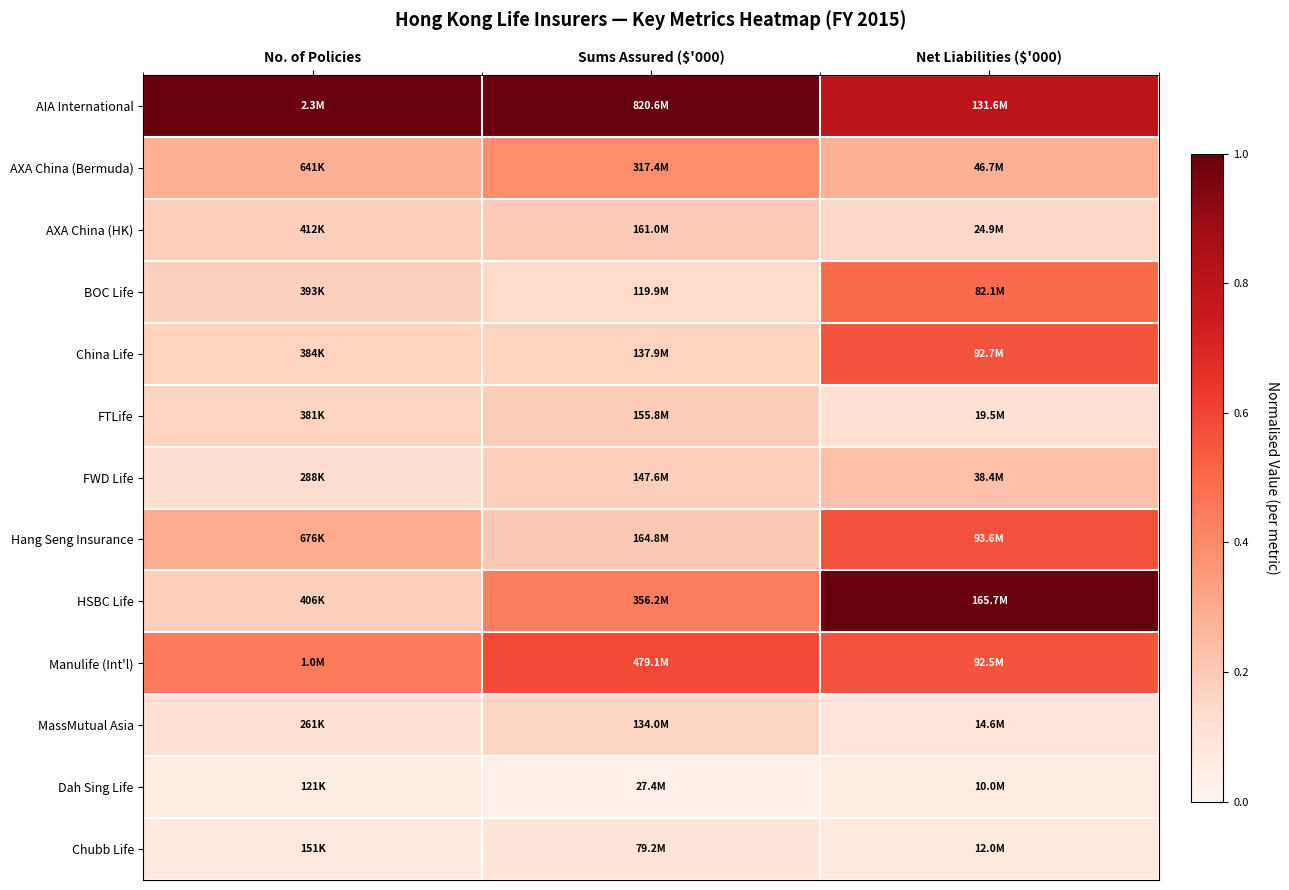

Reading left to right, transcribe all the data shown in this chart.

AIA International: No. of Policies=1.0	Sums Assured ($'000)=1.0	Net Liabilities ($'000)=0.8
AXA China (Bermuda): No. of Policies=0.3	Sums Assured ($'000)=0.4	Net Liabilities ($'000)=0.3
AXA China (HK): No. of Policies=0.2	Sums Assured ($'000)=0.2	Net Liabilities ($'000)=0.2
BOC Life: No. of Policies=0.2	Sums Assured ($'000)=0.1	Net Liabilities ($'000)=0.5
China Life: No. of Policies=0.2	Sums Assured ($'000)=0.2	Net Liabilities ($'000)=0.6
FTLife: No. of Policies=0.2	Sums Assured ($'000)=0.2	Net Liabilities ($'000)=0.1
FWD Life: No. of Policies=0.1	Sums Assured ($'000)=0.2	Net Liabilities ($'000)=0.2
Hang Seng Insurance: No. of Policies=0.3	Sums Assured ($'000)=0.2	Net Liabilities ($'000)=0.6
HSBC Life: No. of Policies=0.2	Sums Assured ($'000)=0.4	Net Liabilities ($'000)=1.0
Manulife (Int'l): No. of Policies=0.4	Sums Assured ($'000)=0.6	Net Liabilities ($'000)=0.6
MassMutual Asia: No. of Policies=0.1	Sums Assured ($'000)=0.2	Net Liabilities ($'000)=0.1
Dah Sing Life: No. of Policies=0.1	Sums Assured ($'000)=0.0	Net Liabilities ($'000)=0.1
Chubb Life: No. of Policies=0.1	Sums Assured ($'000)=0.1	Net Liabilities ($'000)=0.1